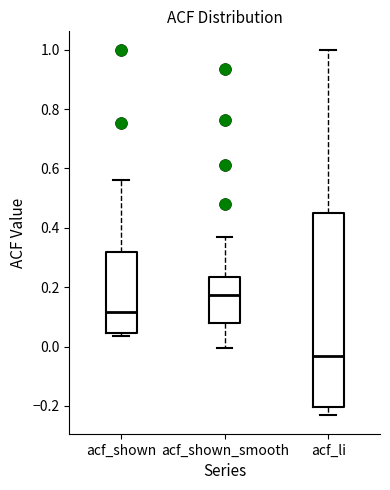

Reading left to right, read every box against the y-axis: the position of its median line, the range the box covers, and the ends of its whiskers. The values are not printed on the chart, so give them approximately, as read against the axis.

acf_shown: median 0.12, box 0.04 to 0.32, whiskers 0.04 (just below the box's lower edge) to 0.56
acf_shown_smooth: median 0.18, box 0.08 to 0.24, whiskers 0.00 to 0.36
acf_li: median -0.04, box -0.20 to 0.46, whiskers -0.24 to 1.00